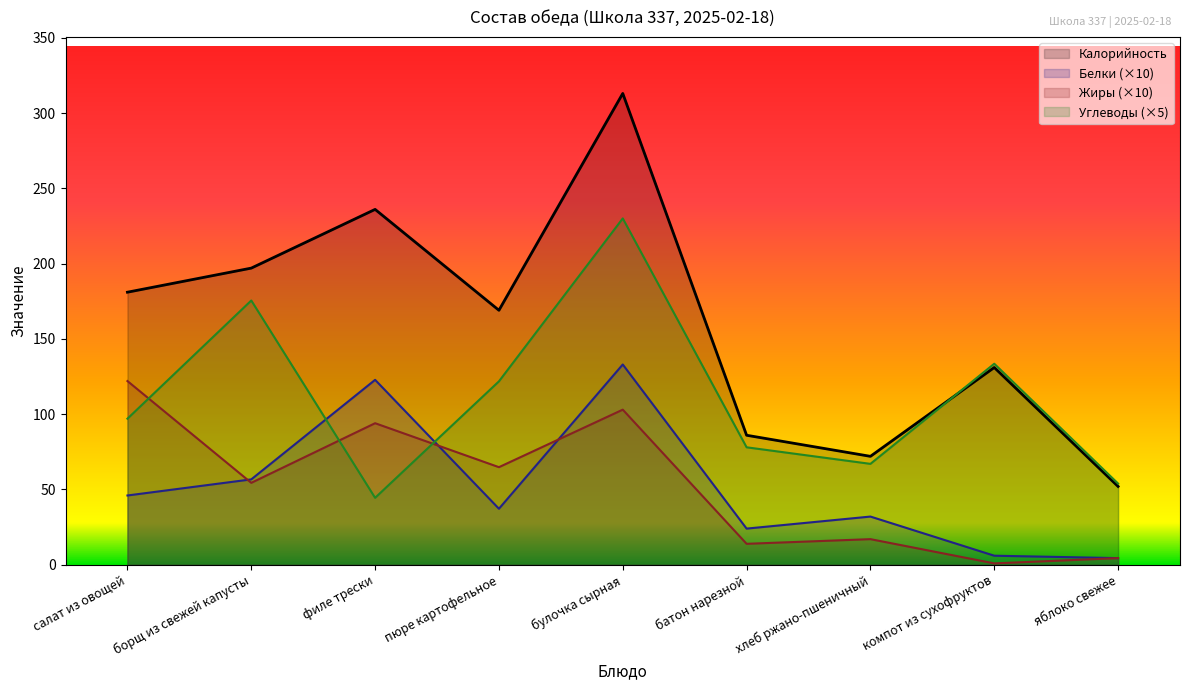

What is the total value across all series at компот из сухофруктов?

271.4